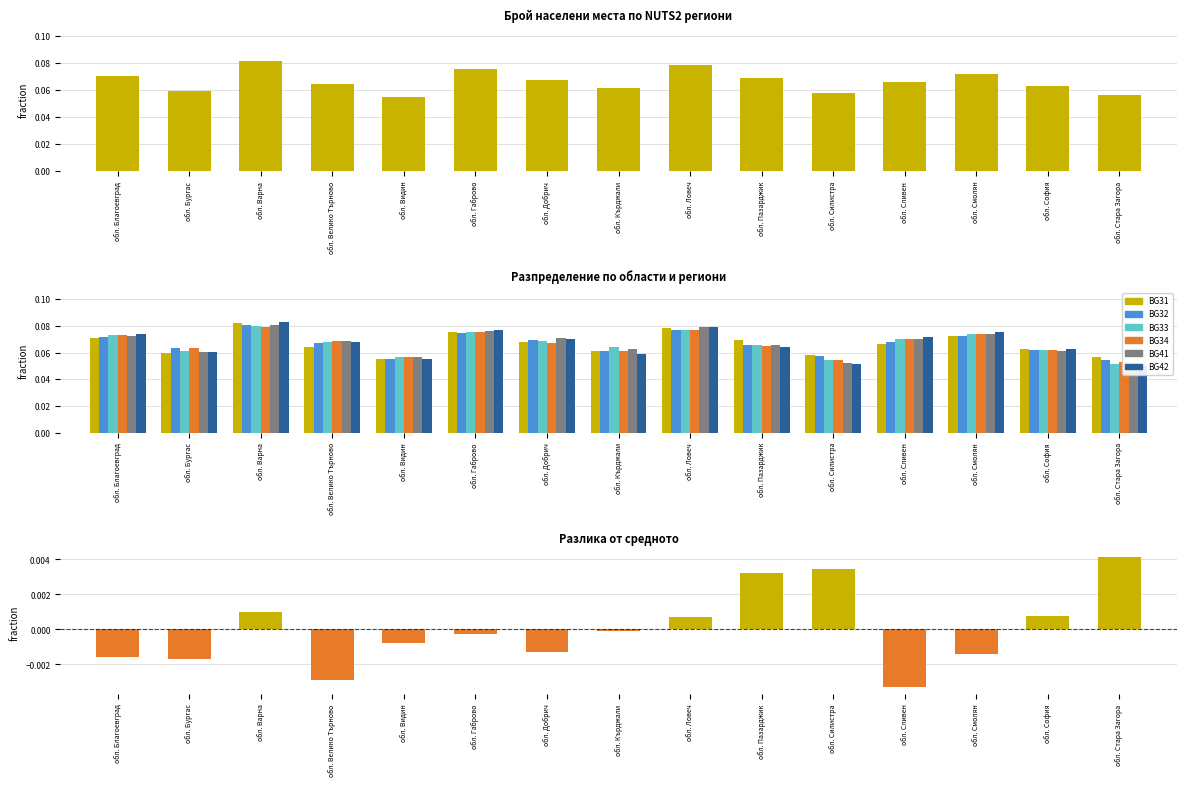

Rank the series by their maximum value, from lowest to highest.

BG34, BG33, BG41, BG32, BG31, BG42